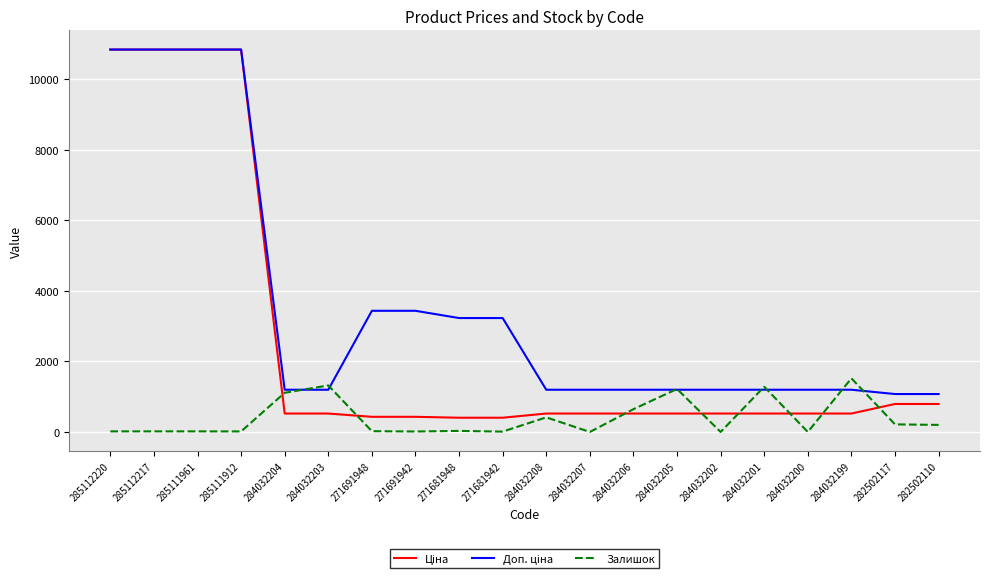

What is the highest value of the Залишок series?

1520.0